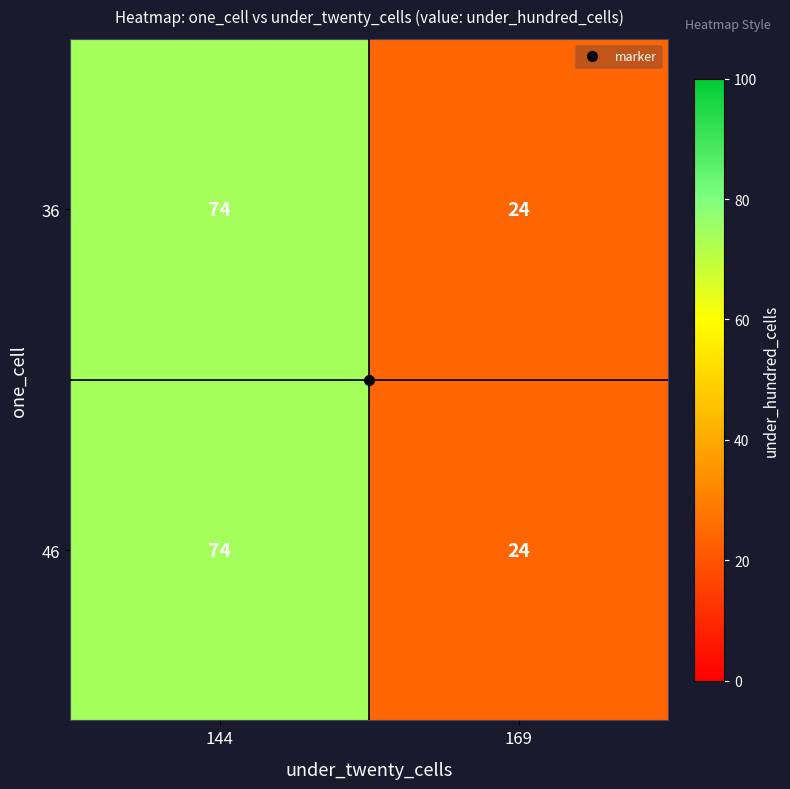

At which category is the sum across all series the highest?

144